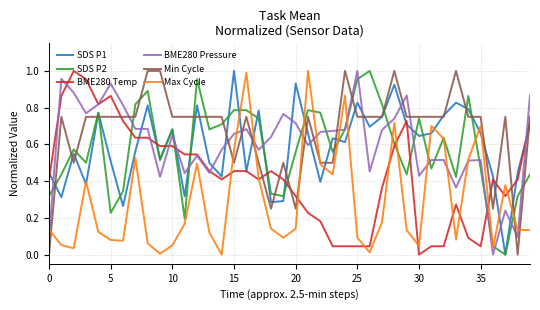

Which series has the largest total across all categories?

Min Cycle